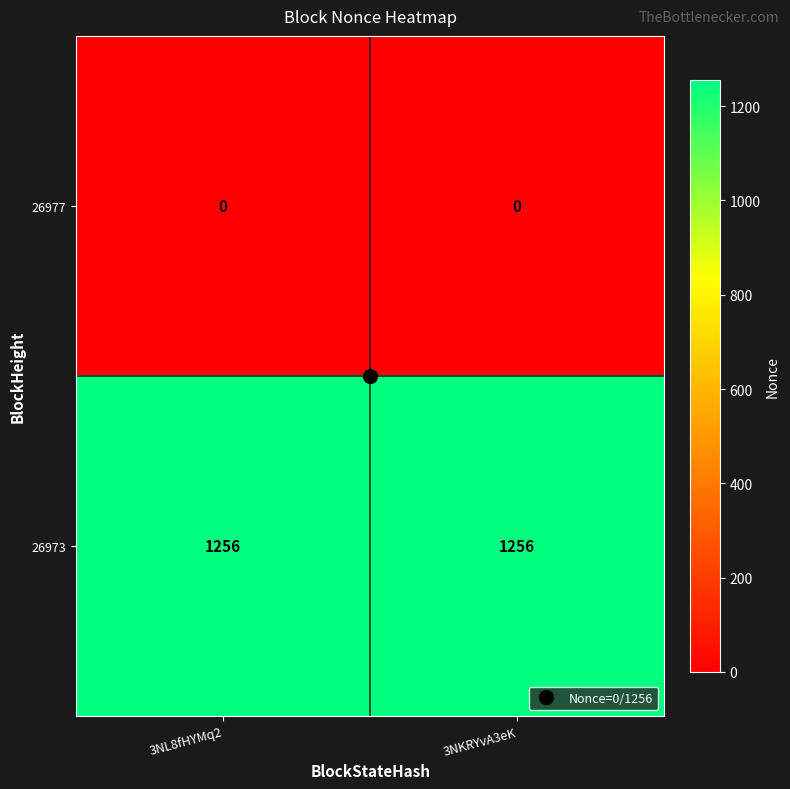

Which series has the largest total across all categories?

26973